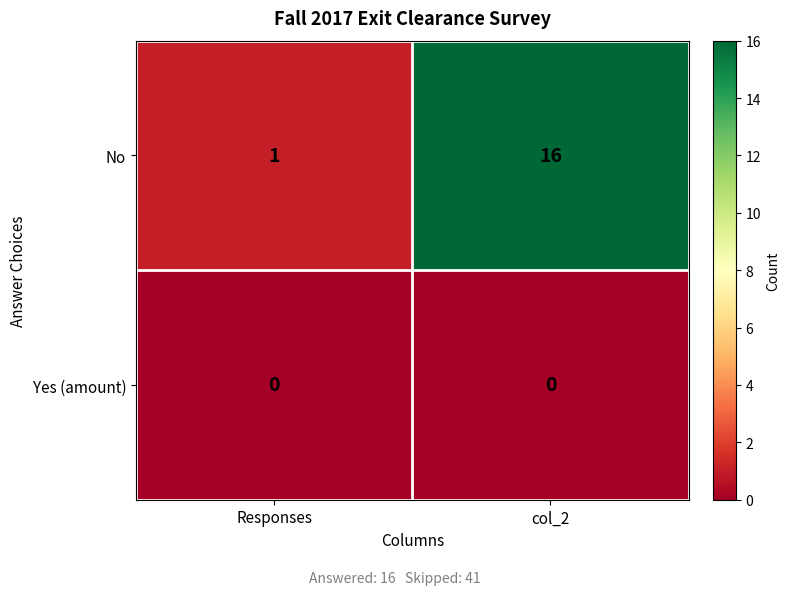

Which series has the largest range (max minus min)?

No